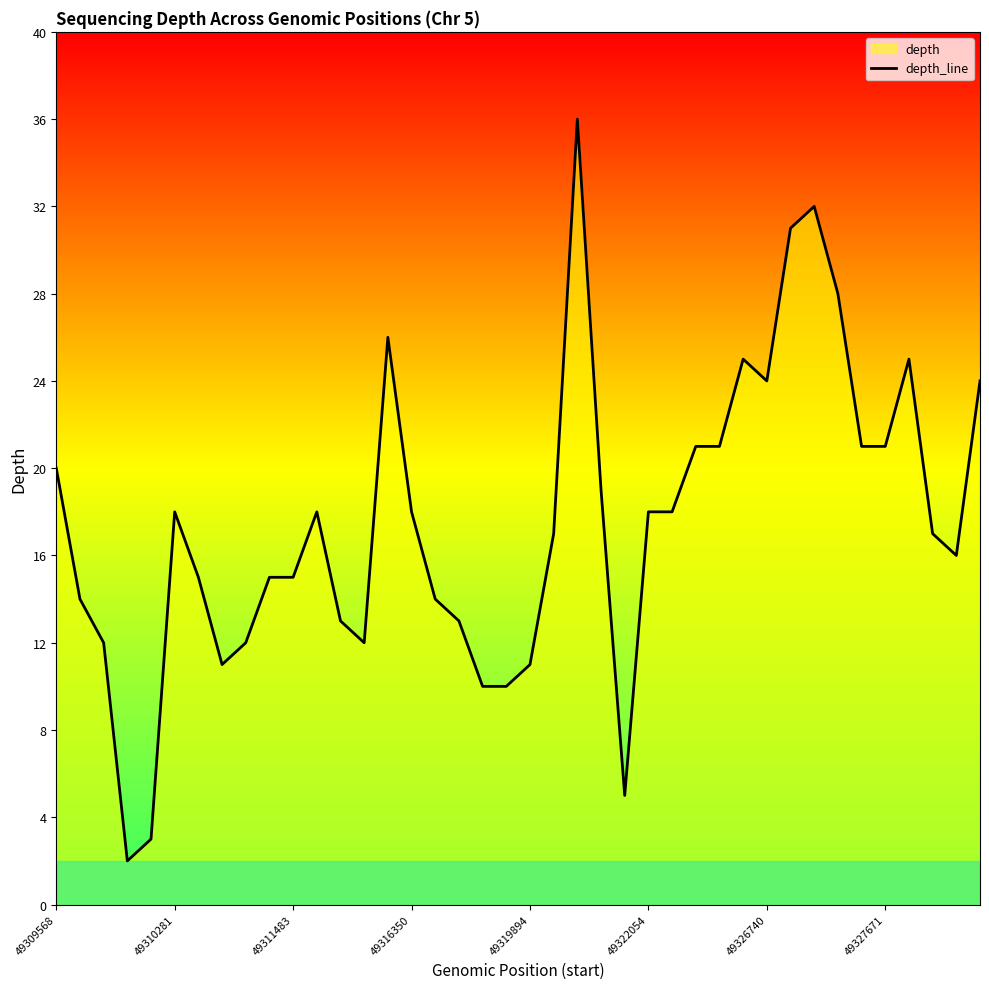

True or false: the data shows 7 at 49319894.

False